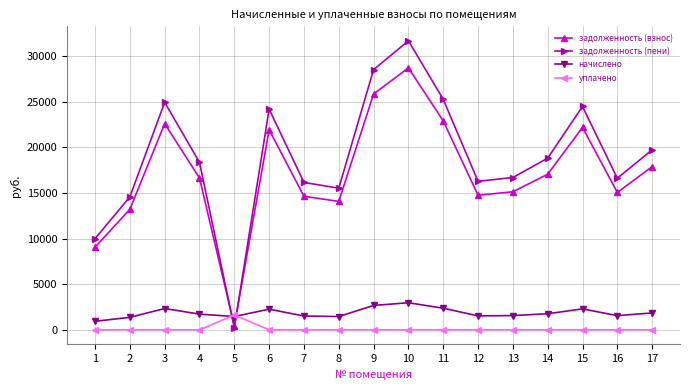

How many lines are shown in the chart?

4